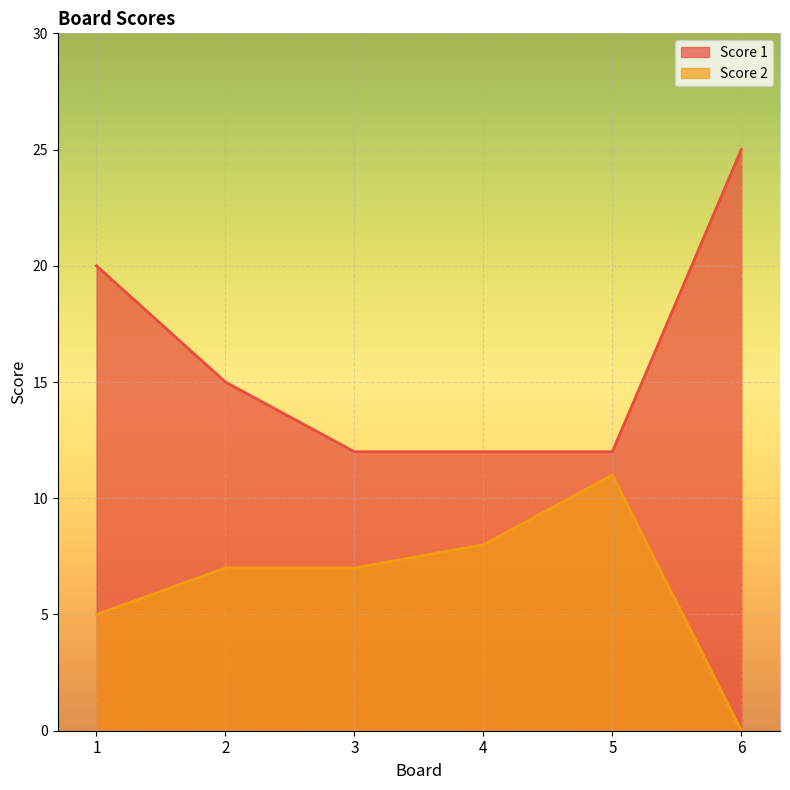

True or false: Score 2 and Score 1 intersect in this chart.

False